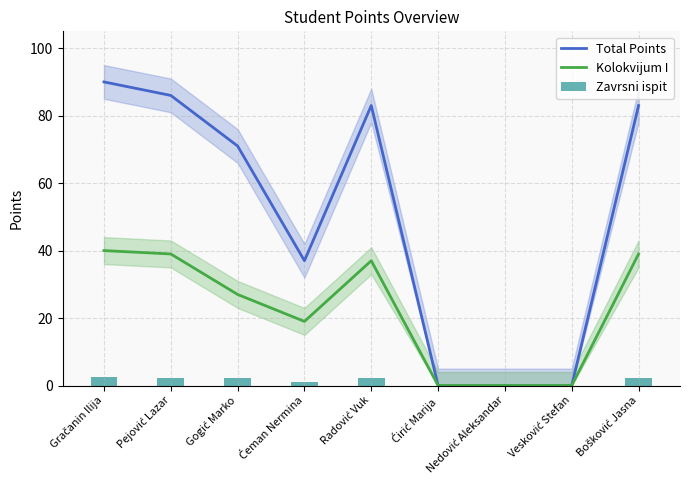

At which label does Zavrsni ispit first exceed 2?

Gračanin Ilija